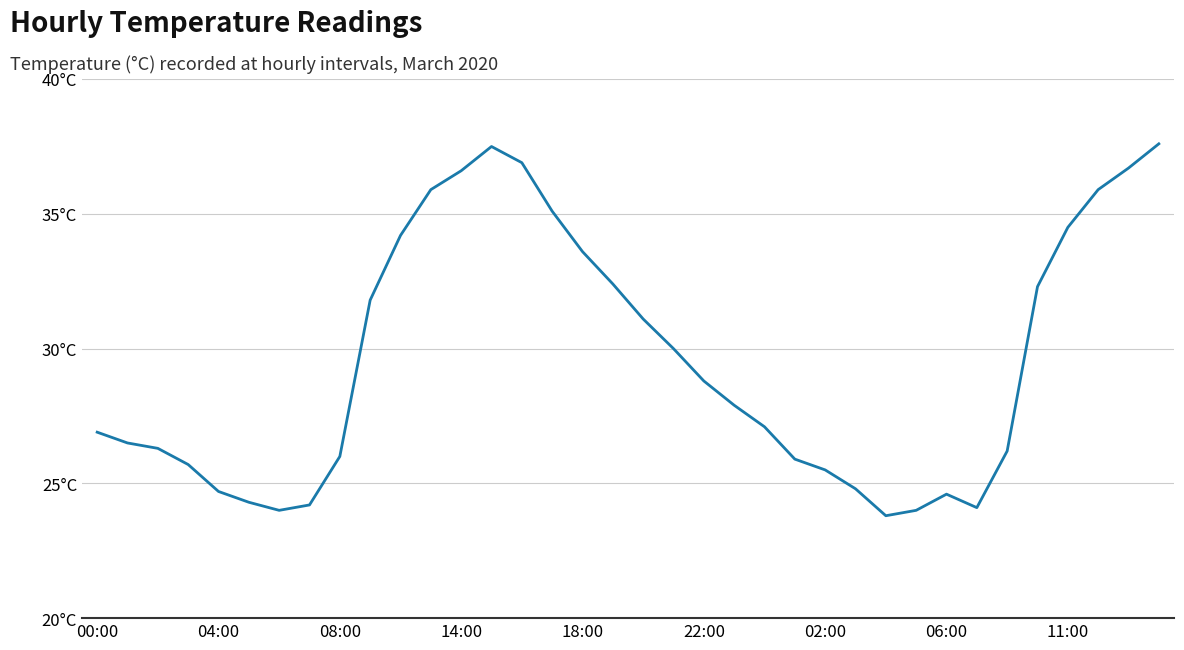

At which label does the data first exceed 27?

9